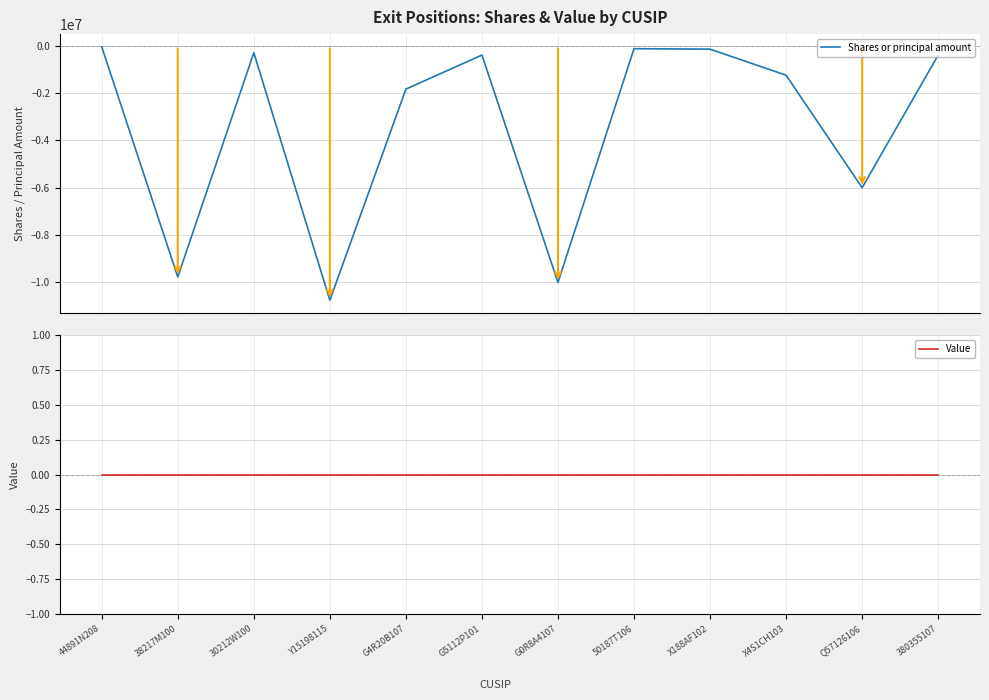

Reading right to left, transcribe all the data shown in this chart.

Shares or principal amount: -400000	-6000000	-1250000	-150000	-130000	-10000000	-400000	-1836708	-10750800	-300000	-9768400	-50000
Value: 0	0	0	0	0	0	0	0	0	0	0	0